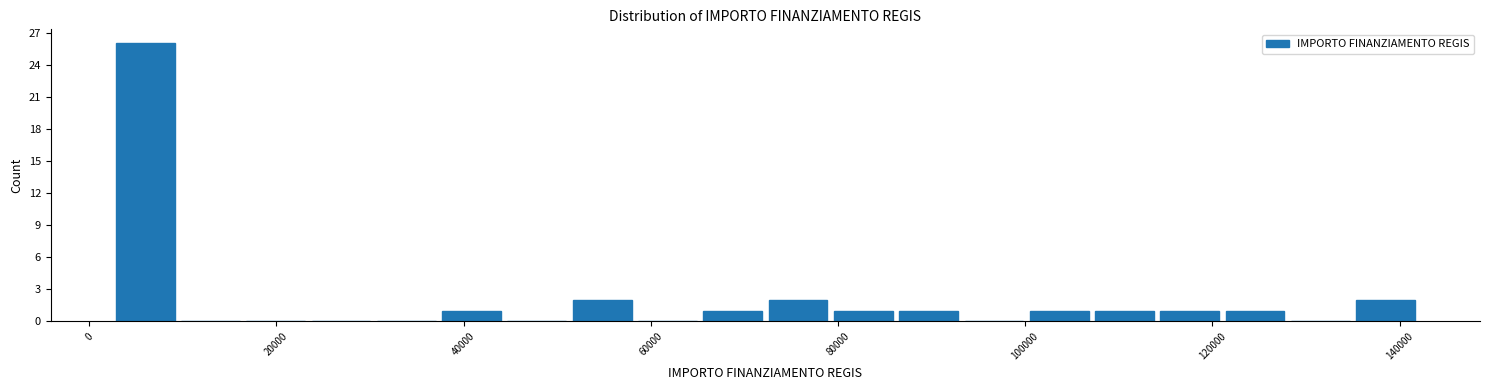

Around what value on the x-axis is the tallest bar? Give the approximate position of its centre, as read against the axis.

6000